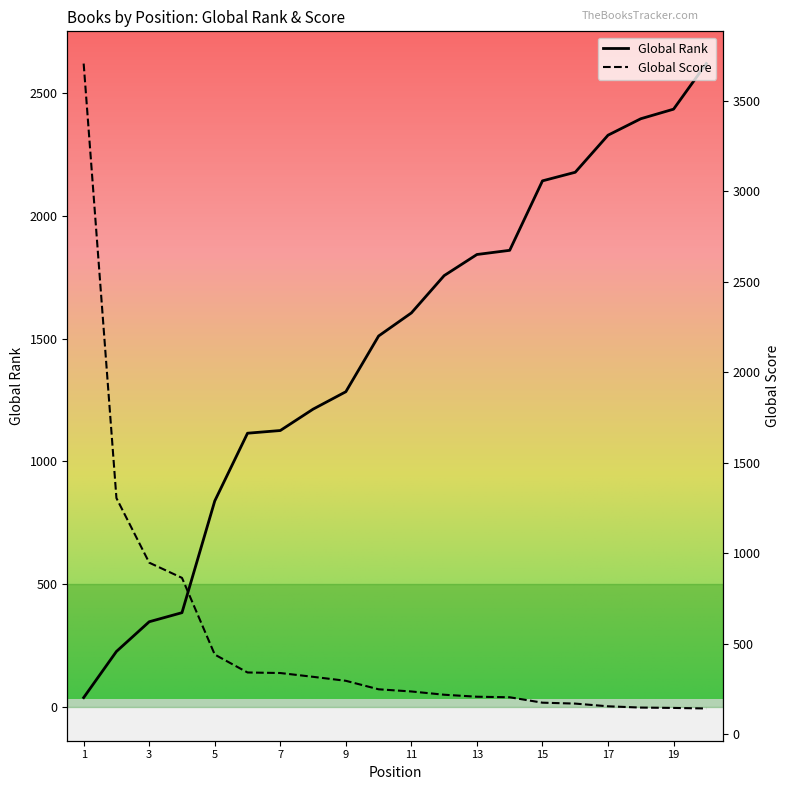

Where is Global Rank nearest to the value 1329?

9